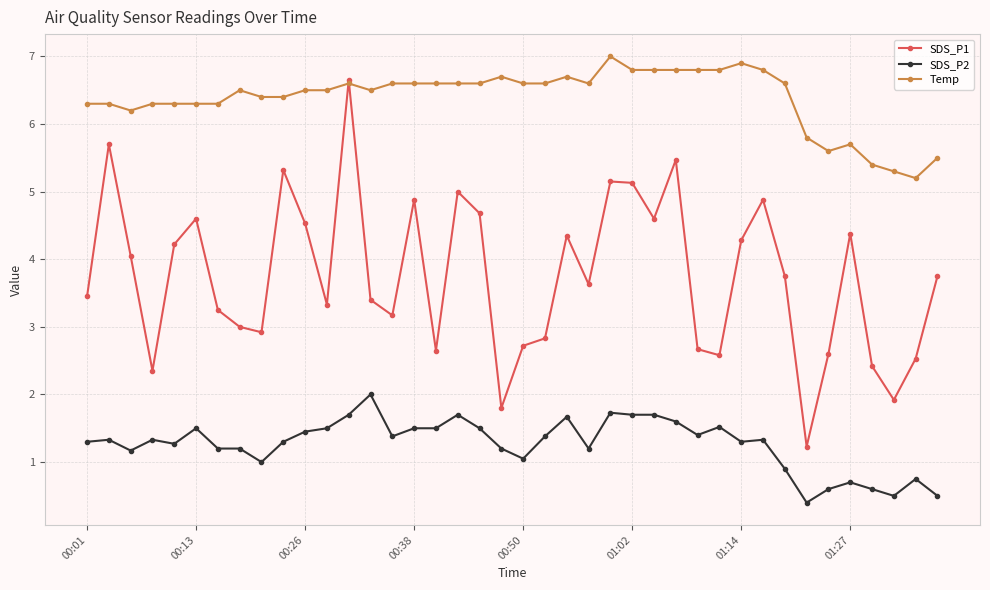

True or false: SDS_P2 and Temp cross at least once.

False